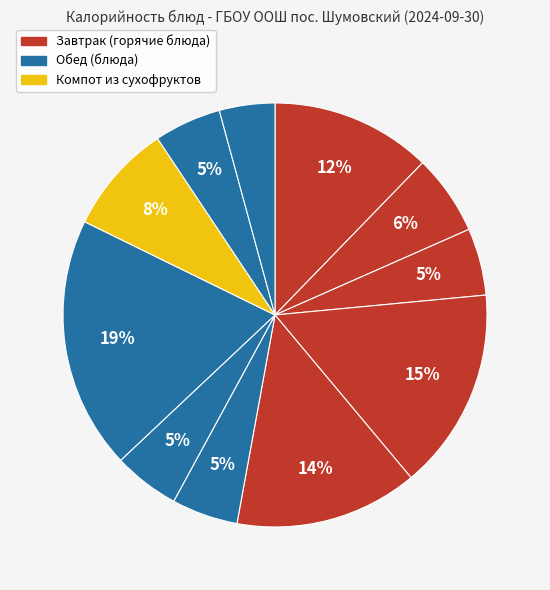

Count the number of slices in the pie.

11